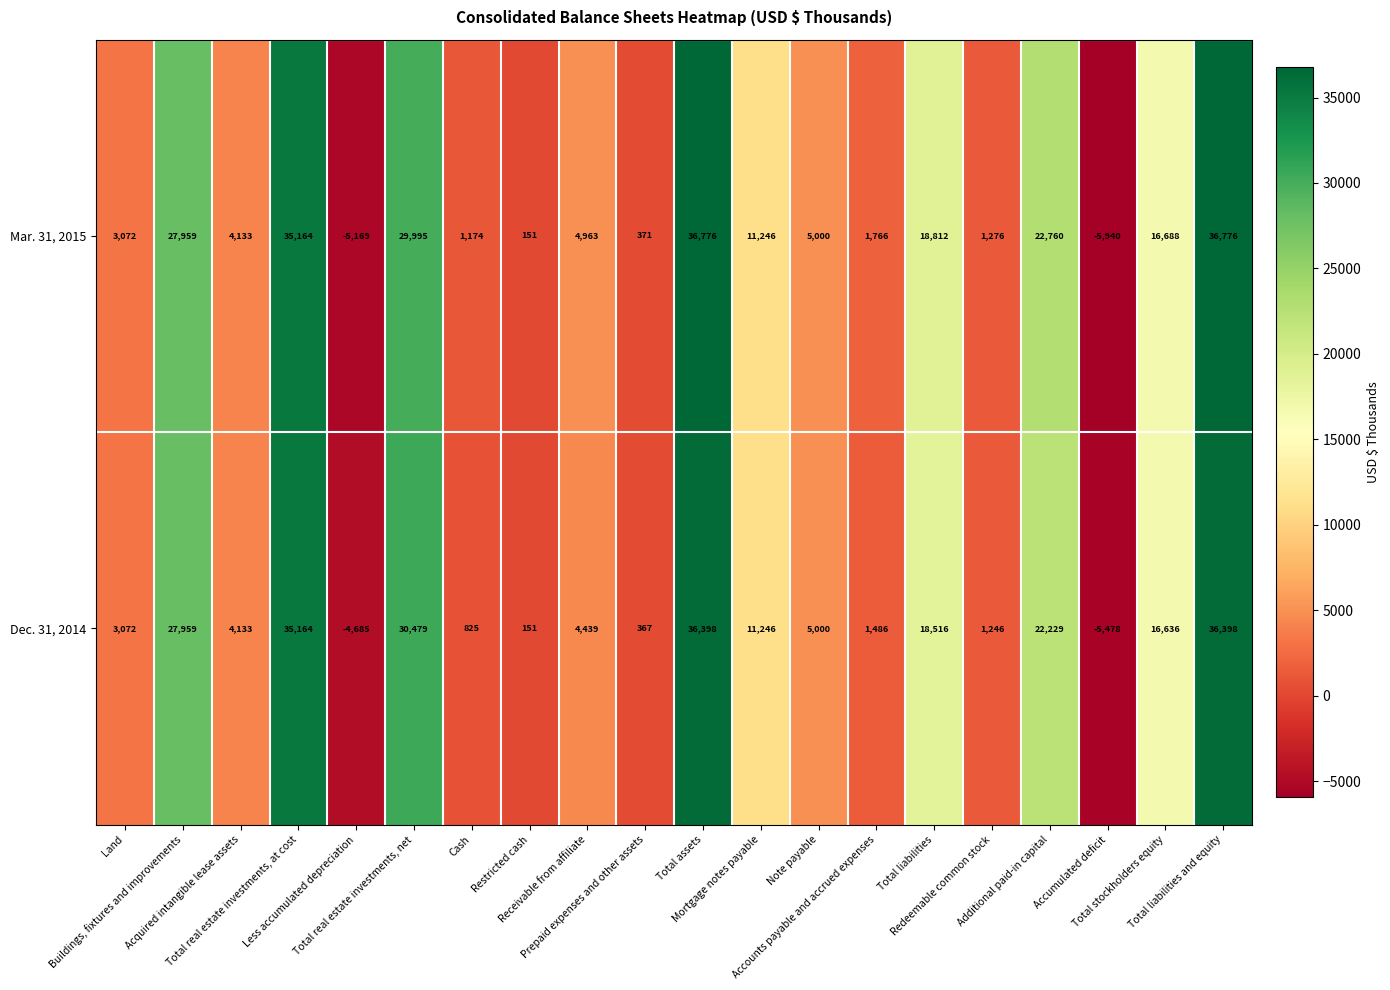

What is the difference between the maximum and minimum values in the Dec. 31, 2014 series?

41876